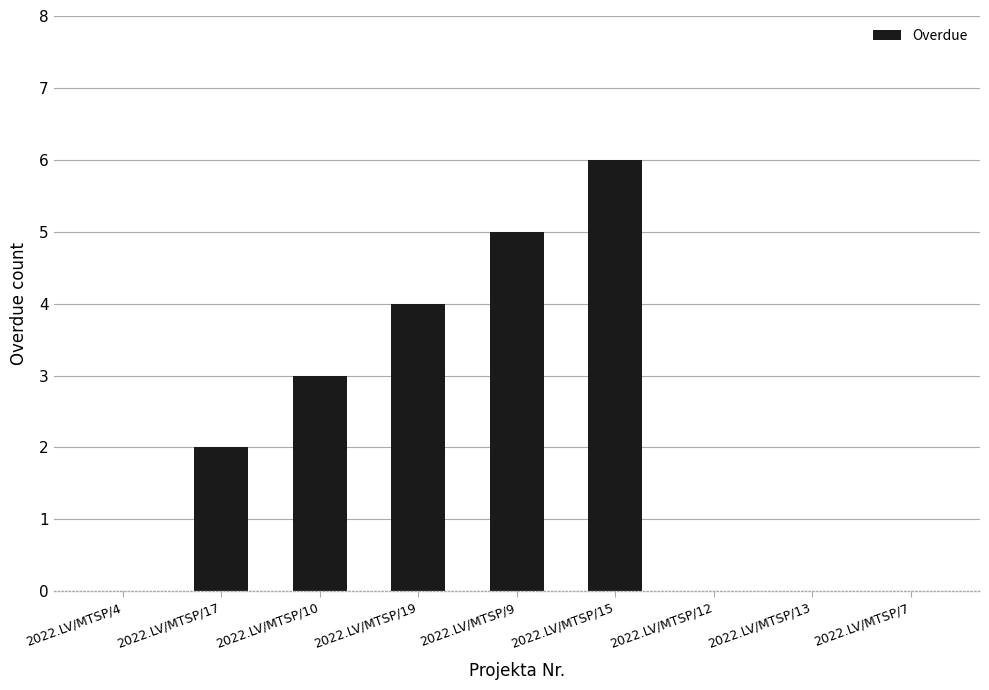

Between 2022.LV/MTSP/19 and 2022.LV/MTSP/13, which is larger?

2022.LV/MTSP/19